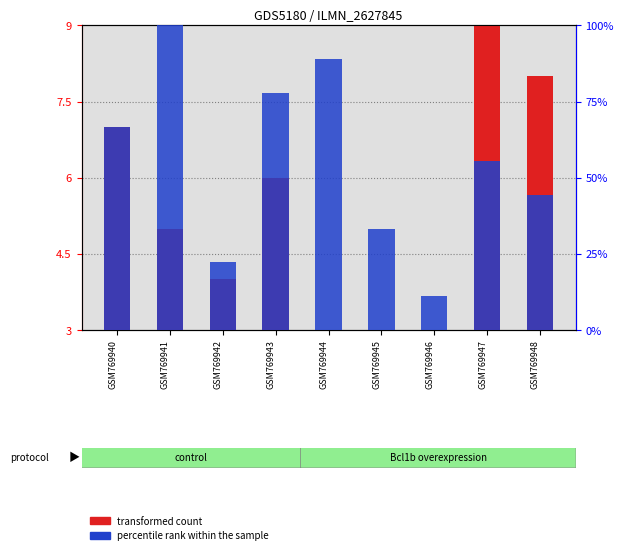

What is the difference between the maximum and minimum values in the transformed count series?

8.0